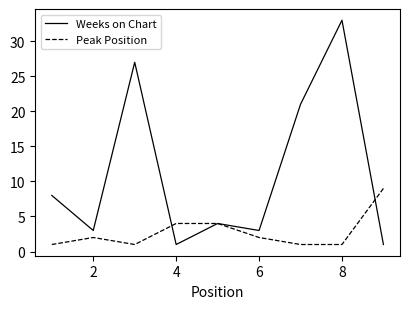

What is the greatest value displayed?

33